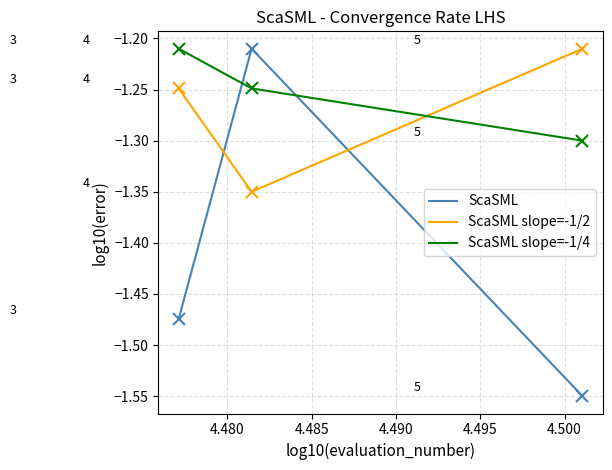

Which series has the widest spread of values?

ScaSML